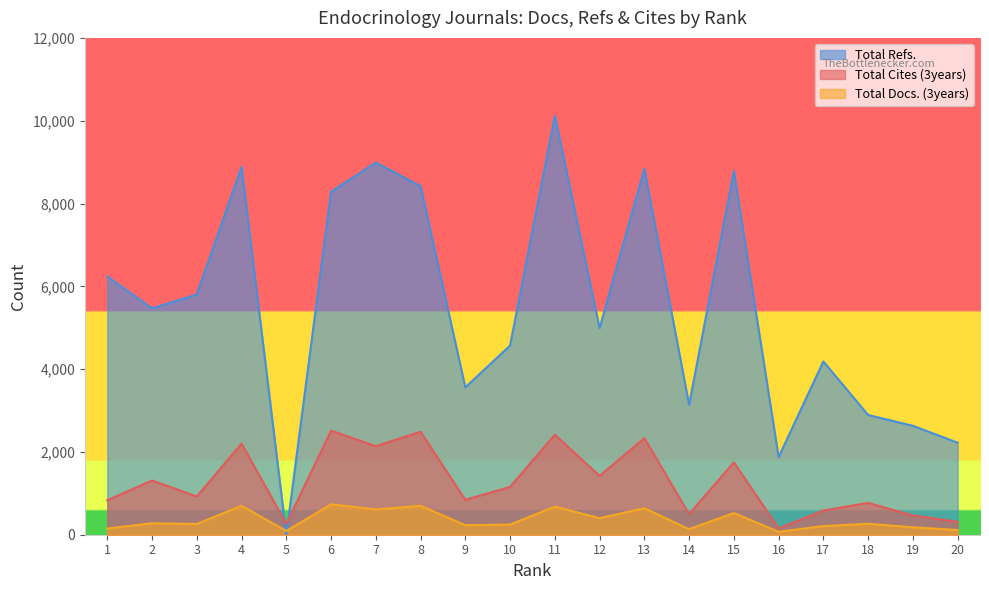

True or false: Total Cites (3years) and Total Docs. (3years) cross at least once.

False